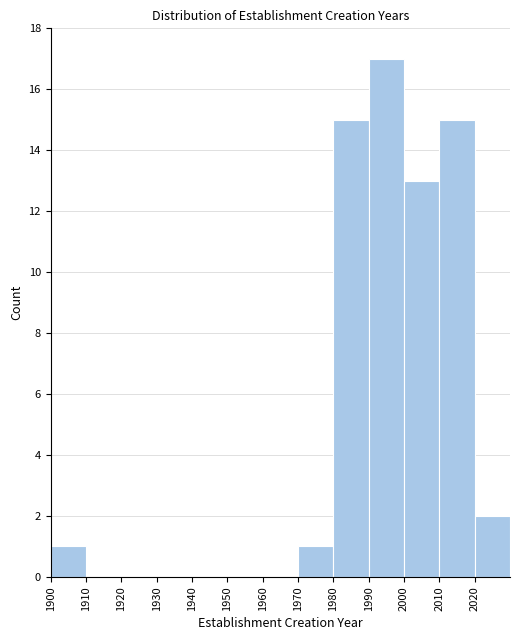

Reading left to right, list every bar in this chart as the range it spans on the x-axis followed by its height. The values are not printed on the chart, so give them approximately, as read against the axis.

1900 to 1910: 1
1910 to 1920: 0
1920 to 1930: 0
1930 to 1940: 0
1940 to 1950: 0
1950 to 1960: 0
1960 to 1970: 0
1970 to 1980: 1
1980 to 1990: 15
1990 to 2000: 17
2000 to 2010: 13
2010 to 2020: 15
2020 to 2030: 2